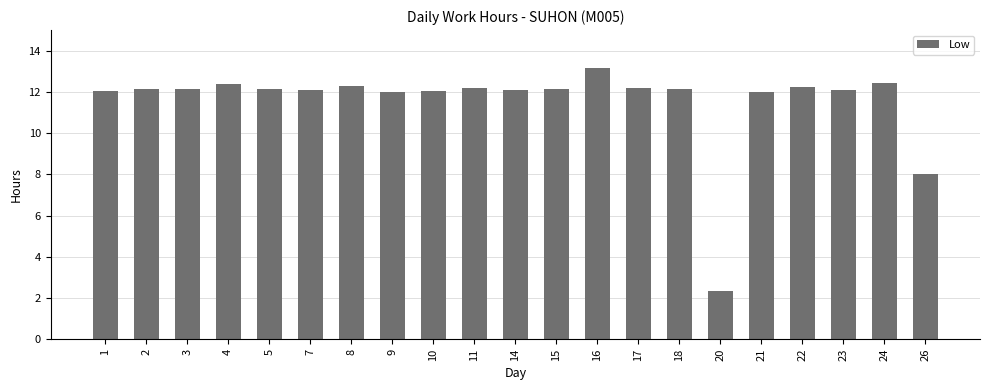

What is the minimum value shown in the chart?

2.3